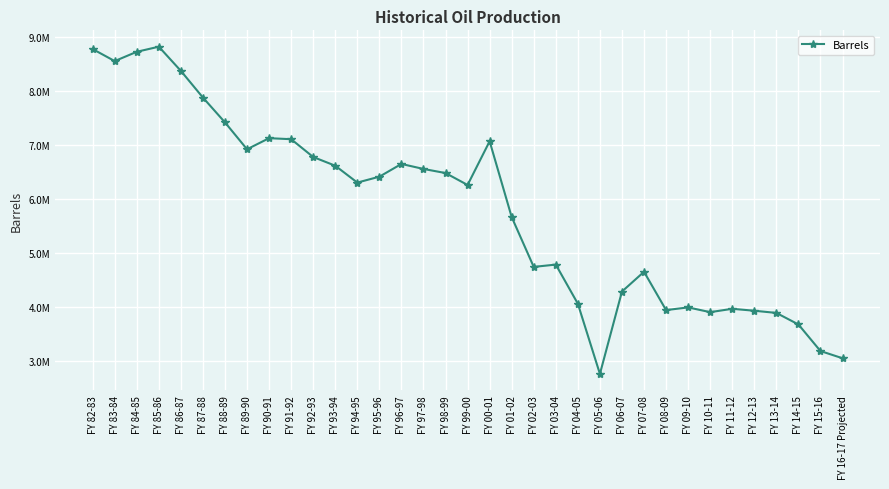

Is this an area chart (filled region under the line)?

No